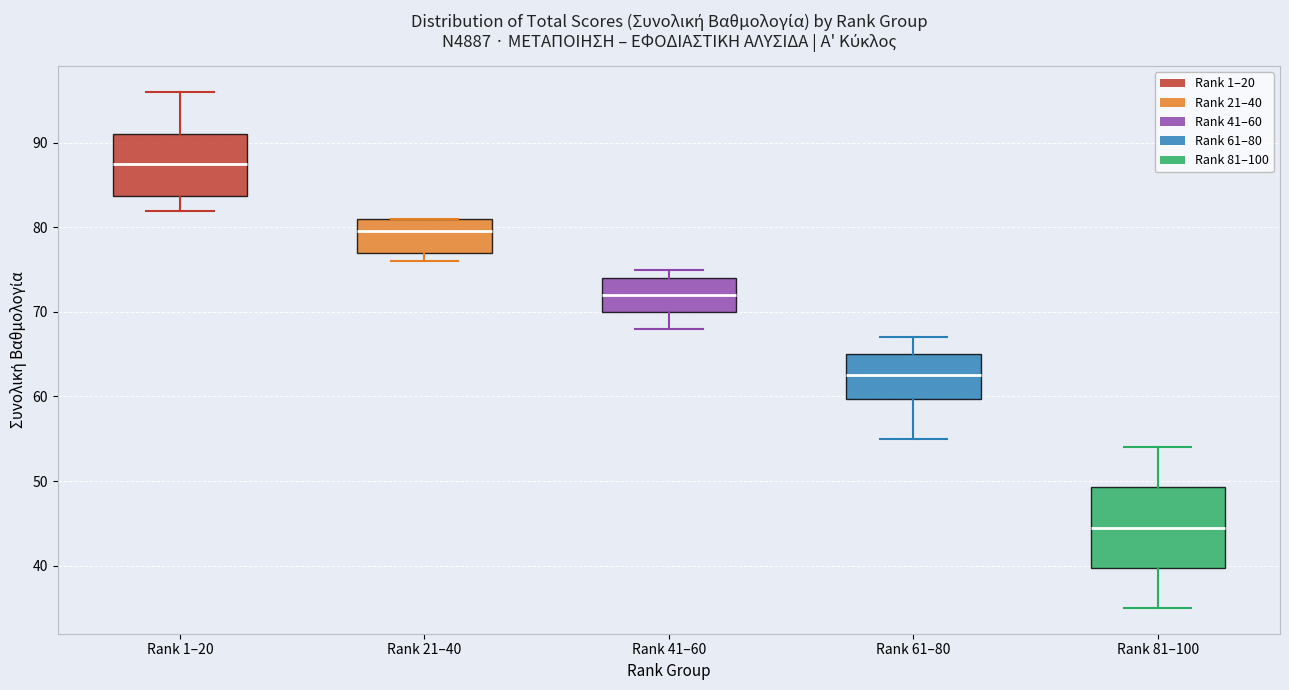

Comparing the boxes themselves (not the whiskers), which one is the tallest?

Rank 81–100